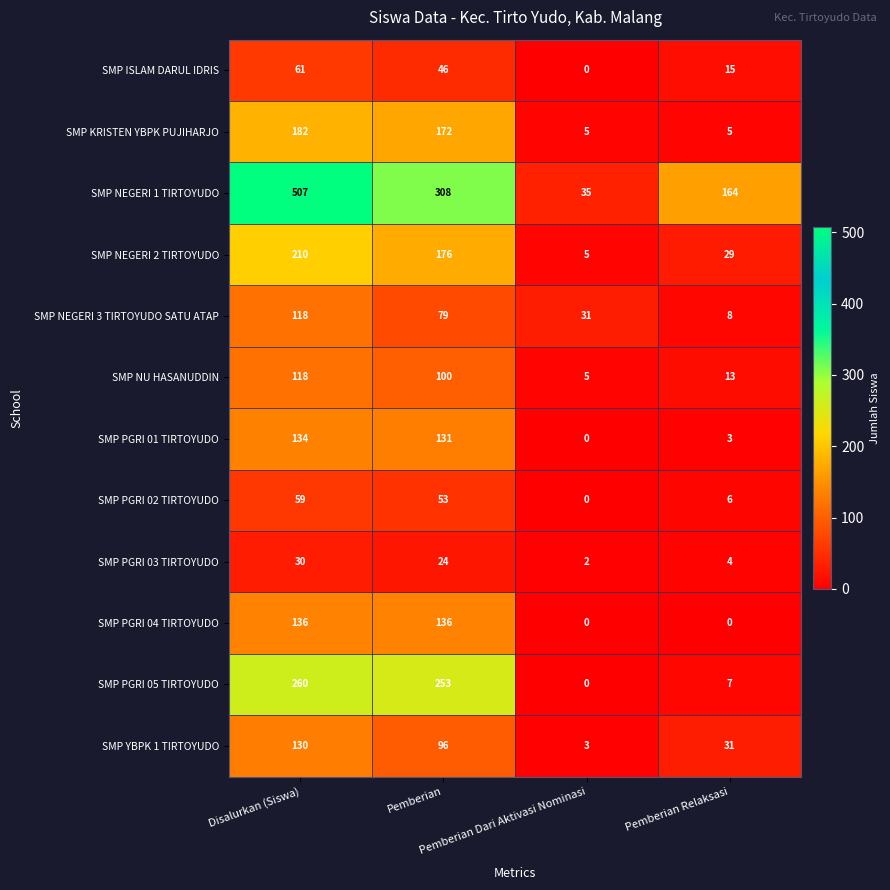

What is the average value of the SMP NEGERI 1 TIRTOYUDO series?

254